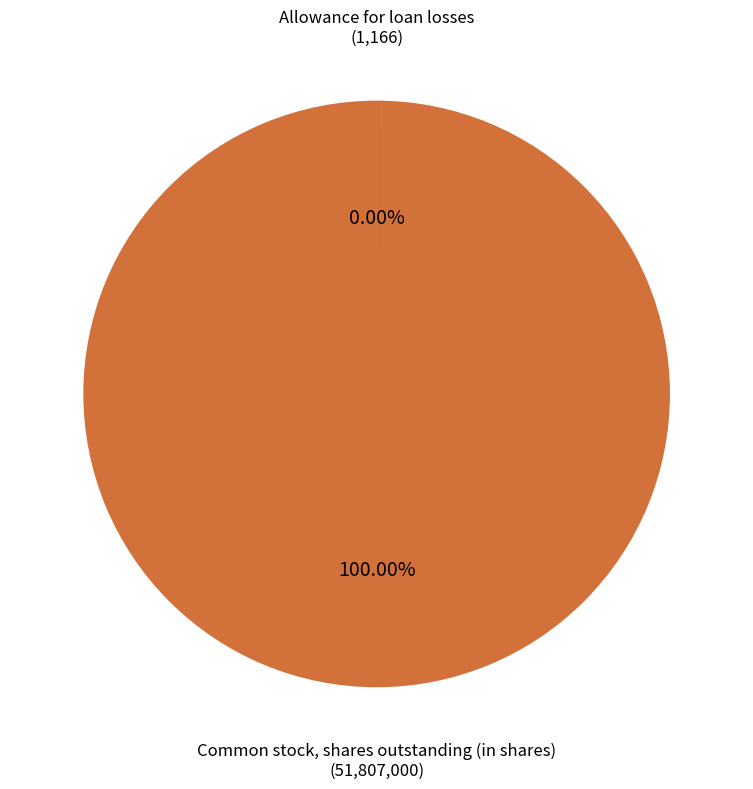

Does any single category account for the majority?

Yes